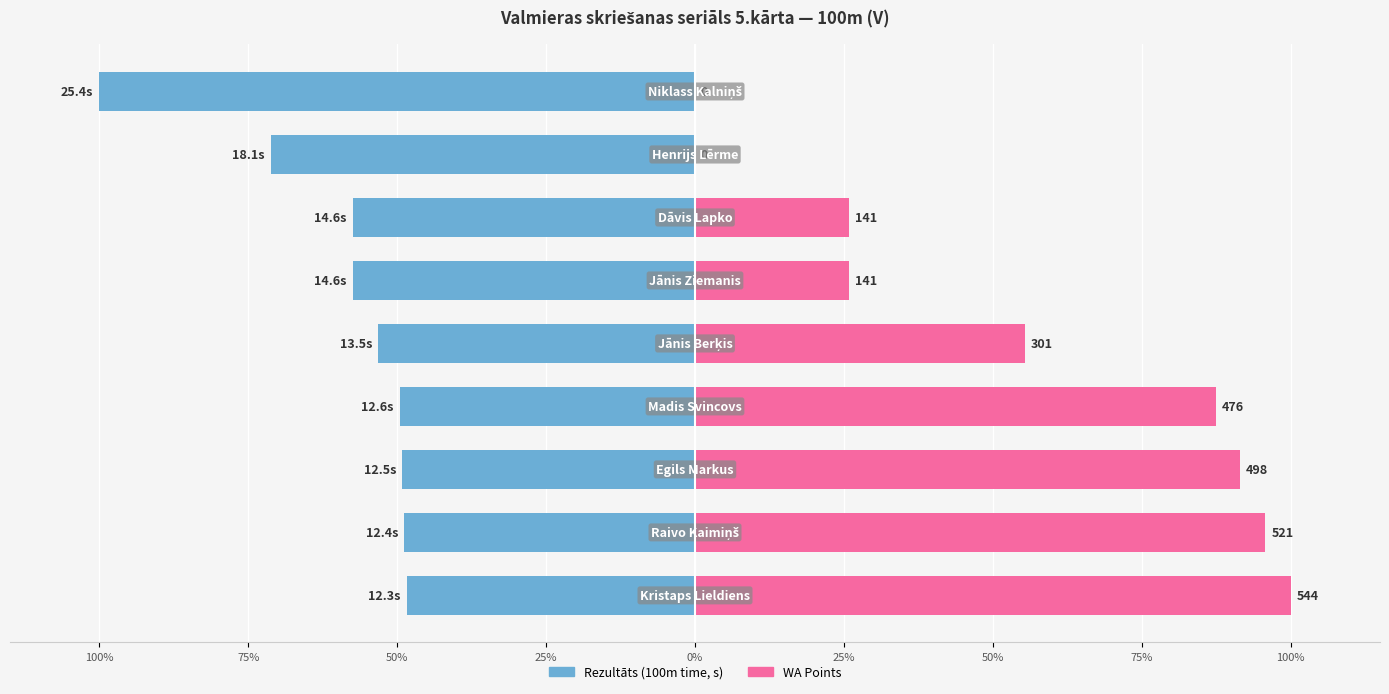

What is the total value across all series at 50%?

42.3